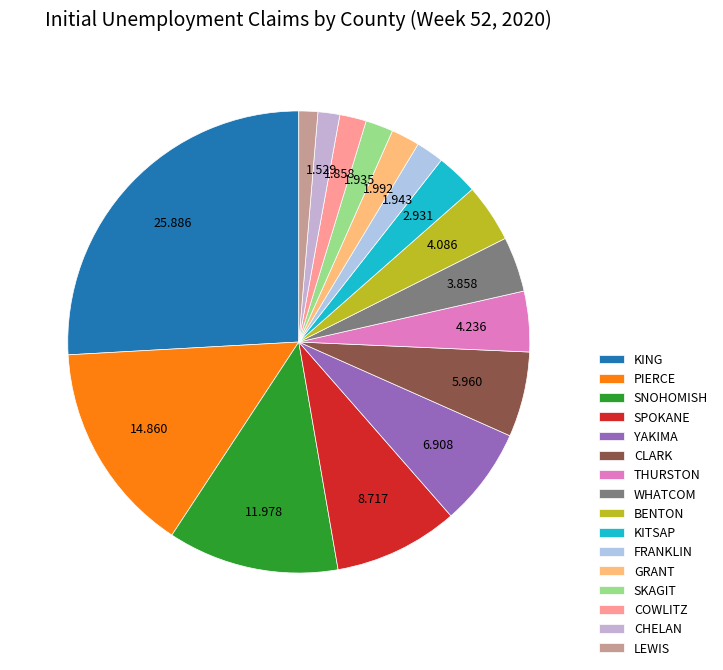

Does WHATCOM represent more than half of the total?

No